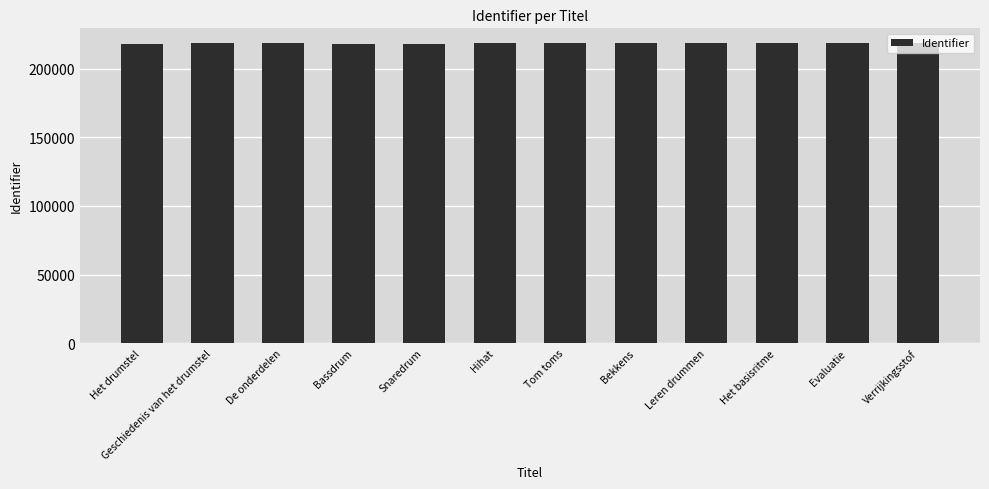

What is the change in value from Hihat to Evaluatie?

+97